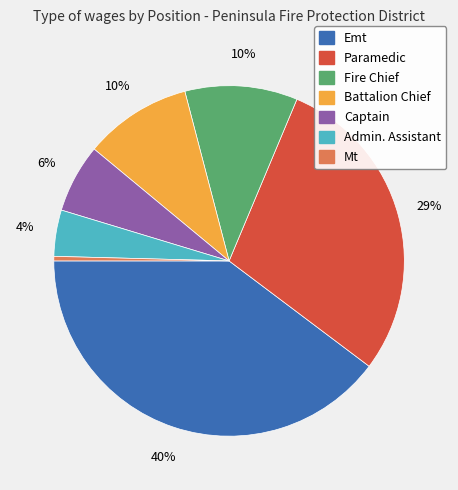

How many slices are in this pie chart?

7